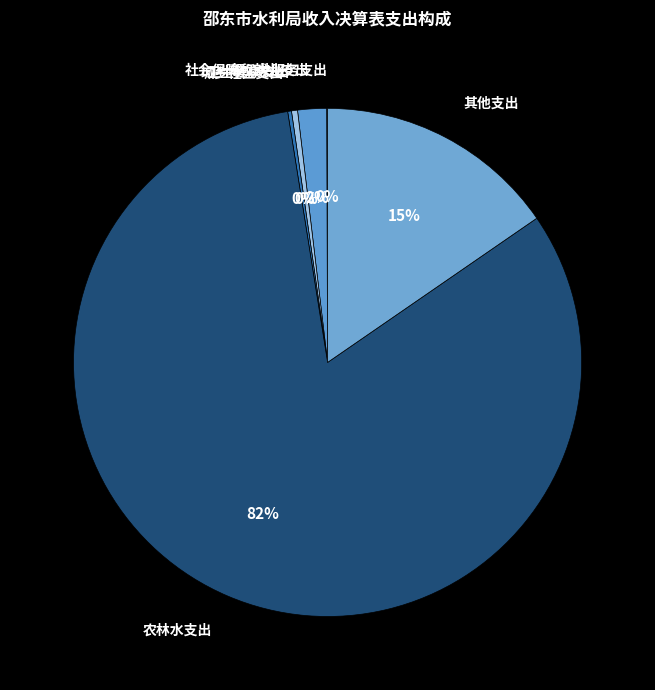

Which has a higher value, 卫生健康支出 or 社会保障和就业支出?

社会保障和就业支出